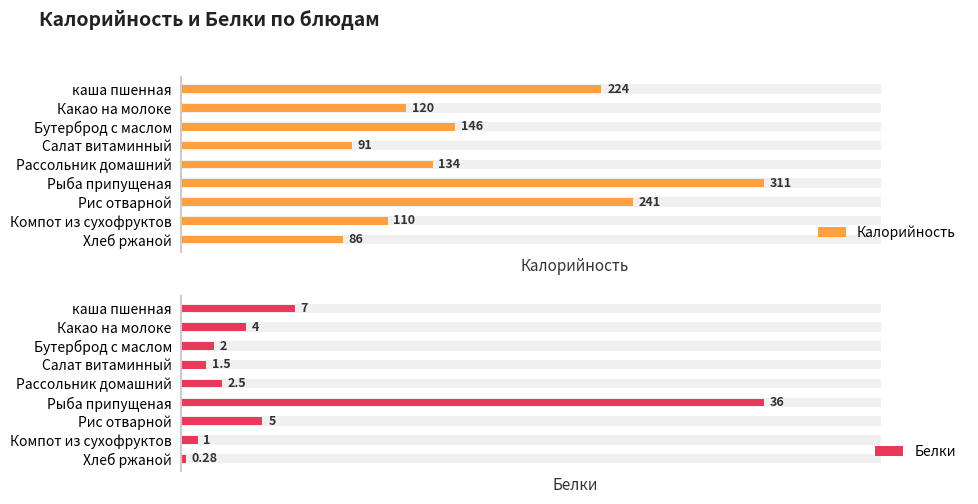

Which series has the widest spread of values?

Калорийность